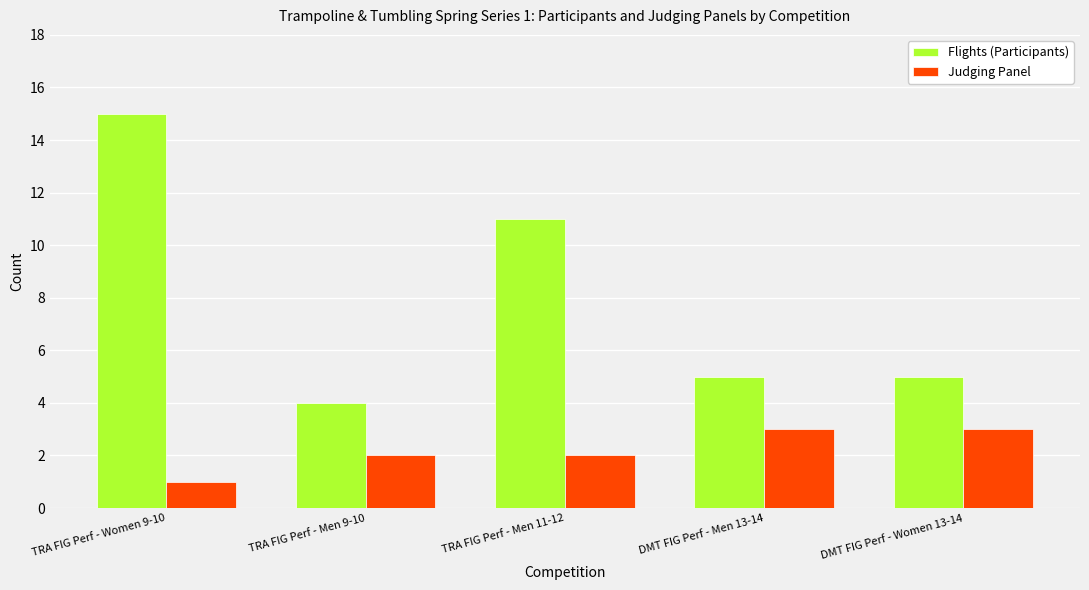

What is the difference between the second highest and second lowest values in the Judging Panel series?

1